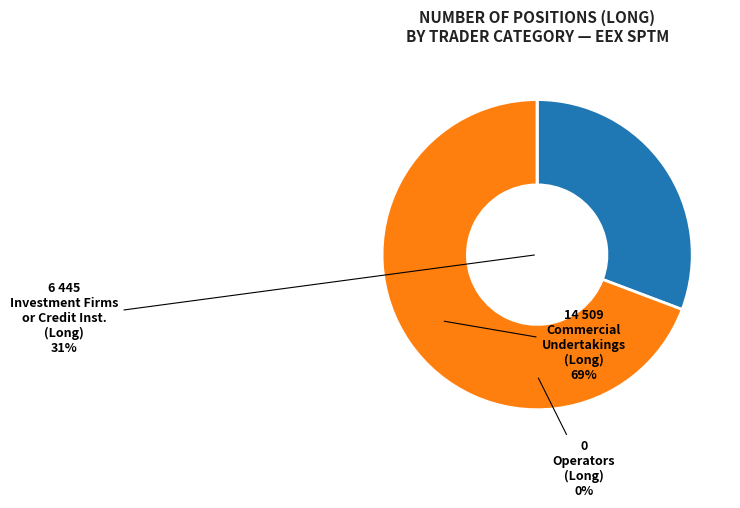

Which series changed the most between Commercial Undertakings and Operators with compliance obligations?

Long